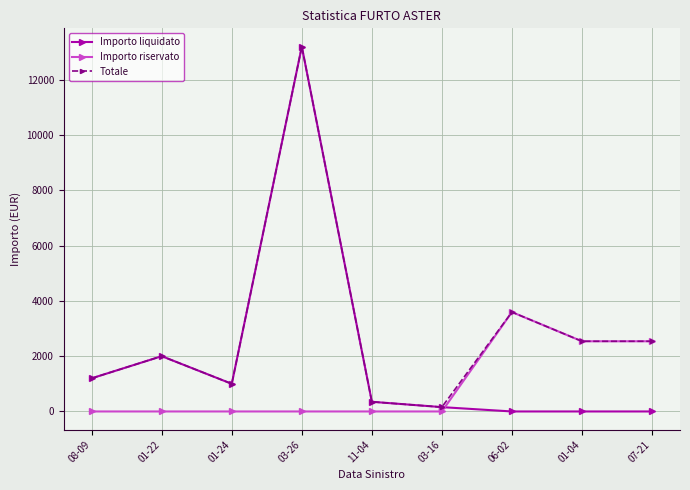

Count the number of data series in this chart.

3